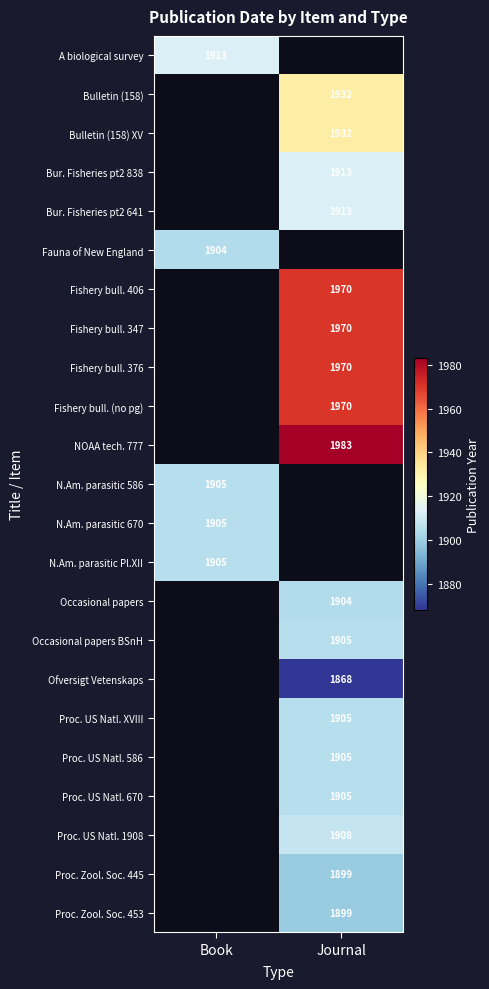

What is the maximum value shown in the chart?

1983.0